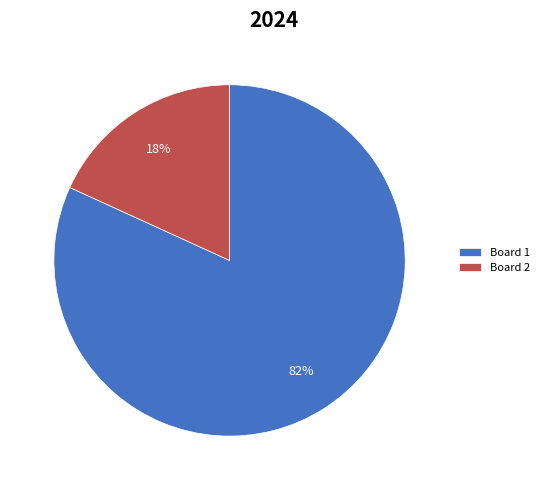

Is it true that Board 2 is 29% of the pie?

False